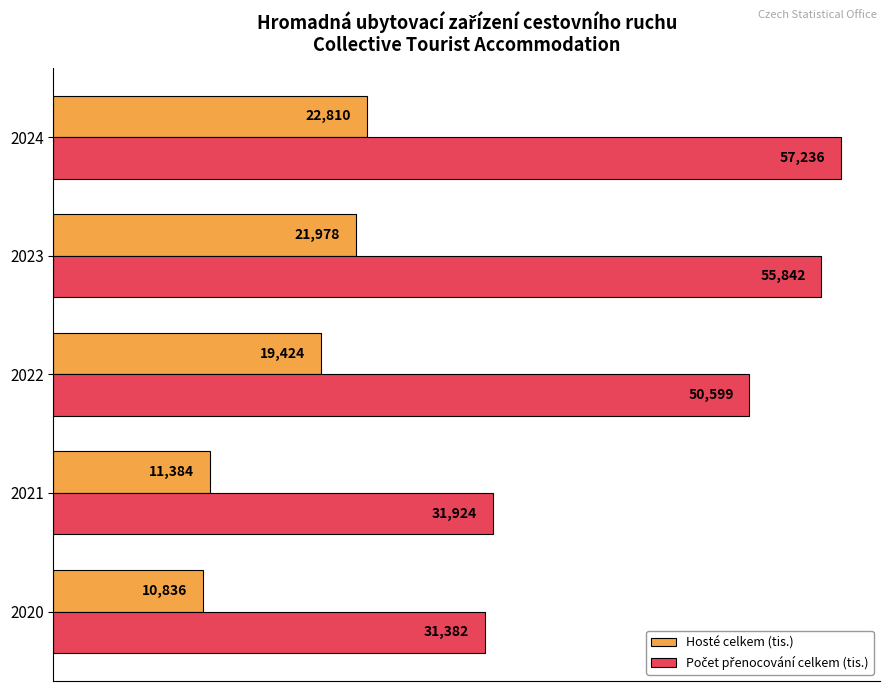

What is the average value of the Počet přenocování celkem (tis.) series?

79.3